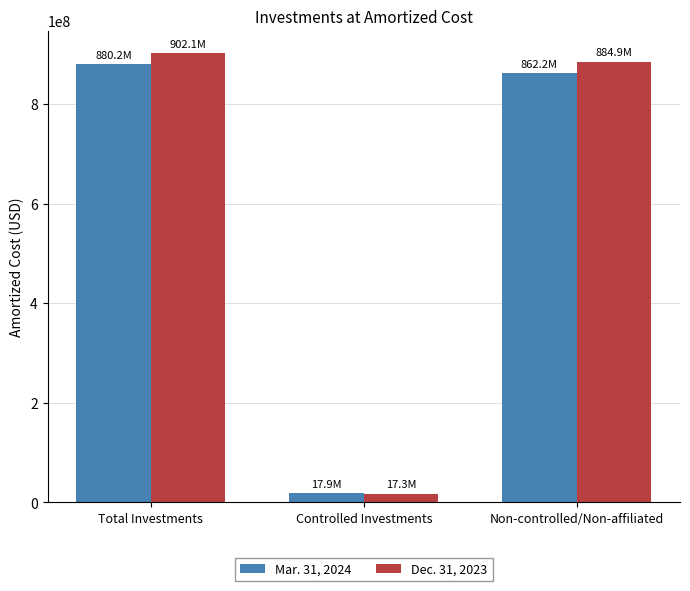

Which series has the largest total across all categories?

Dec. 31, 2023